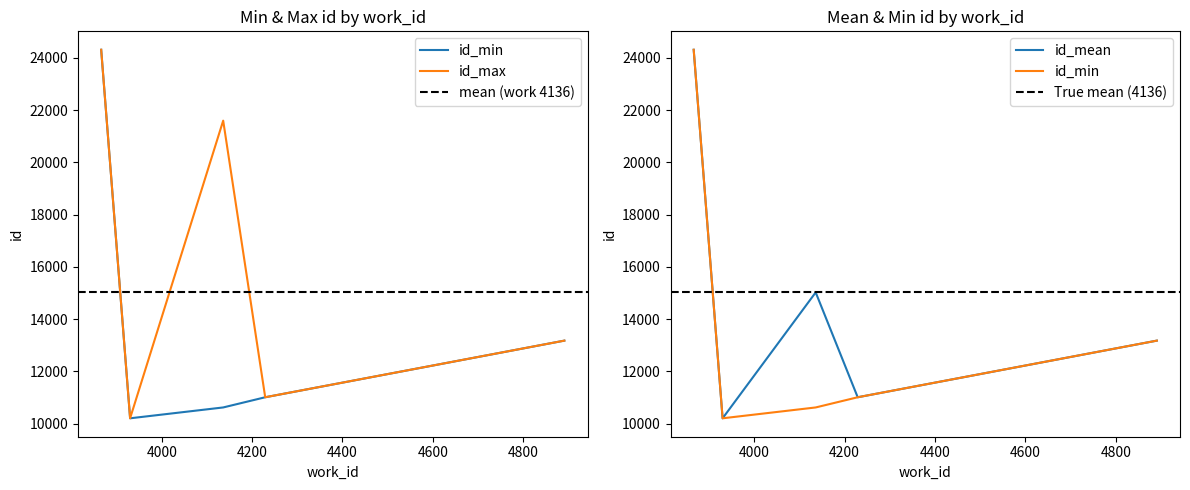

Count the number of data series in this chart.

2